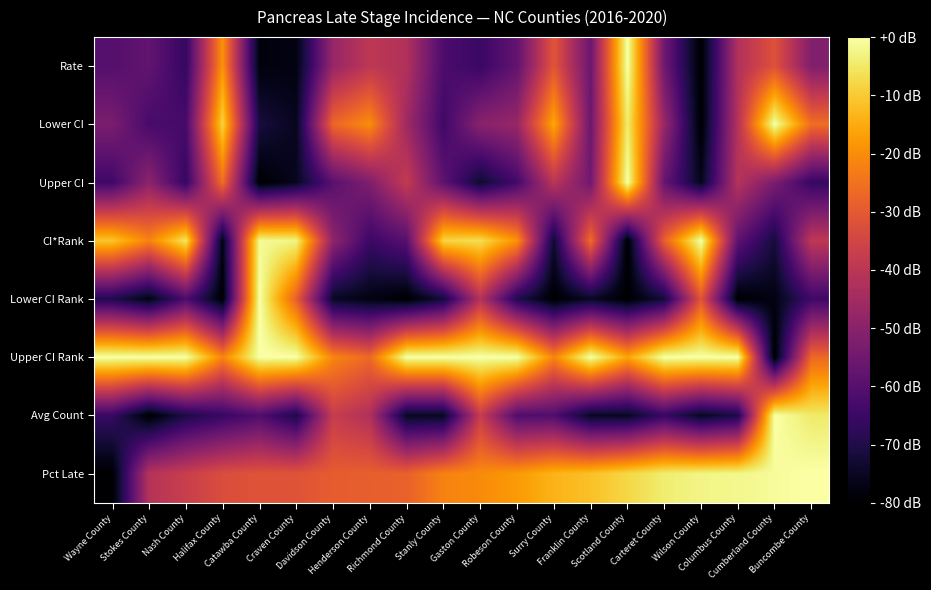

Which has a higher value, Buncombe County or Davidson County?

Davidson County